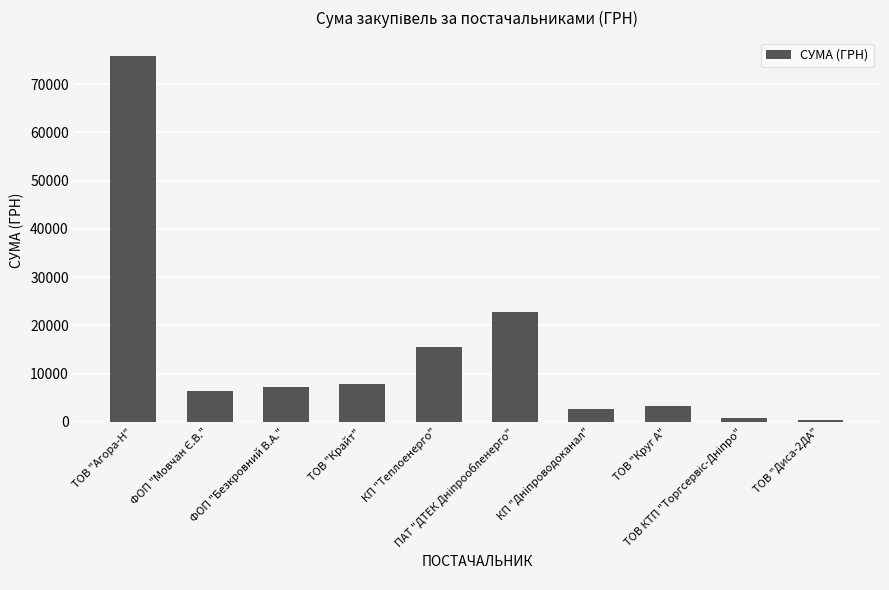

What is the maximum value shown in the chart?

75813.9